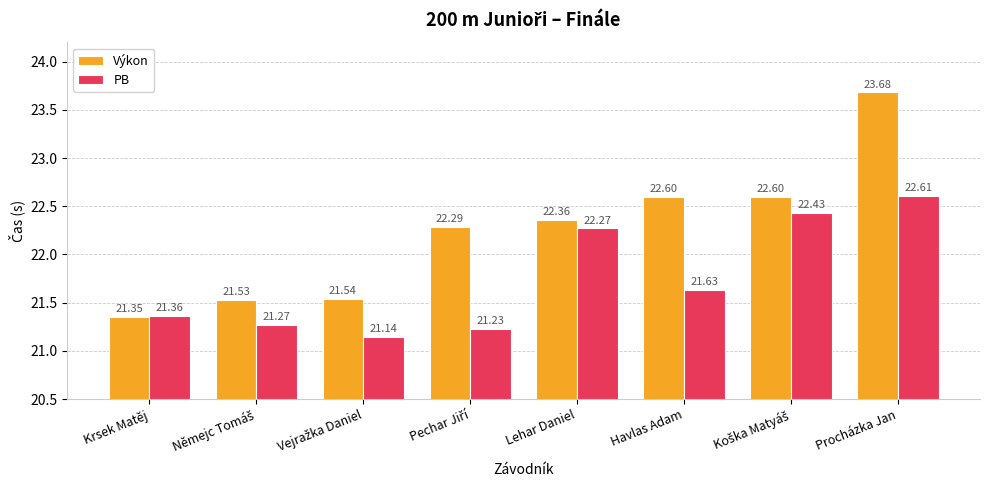

At which category does the chart reach its peak across all series?

Procházka Jan